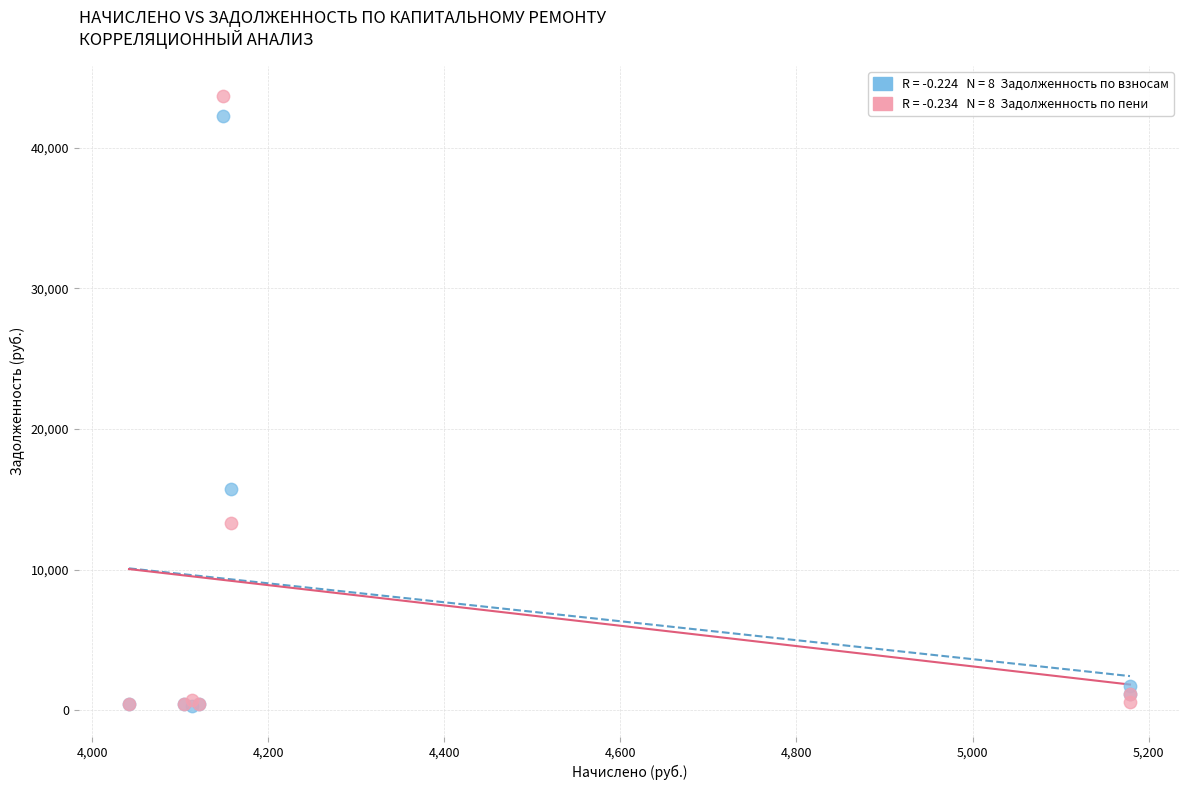

Across all series, what Y value is closest to 21980?

15737.7